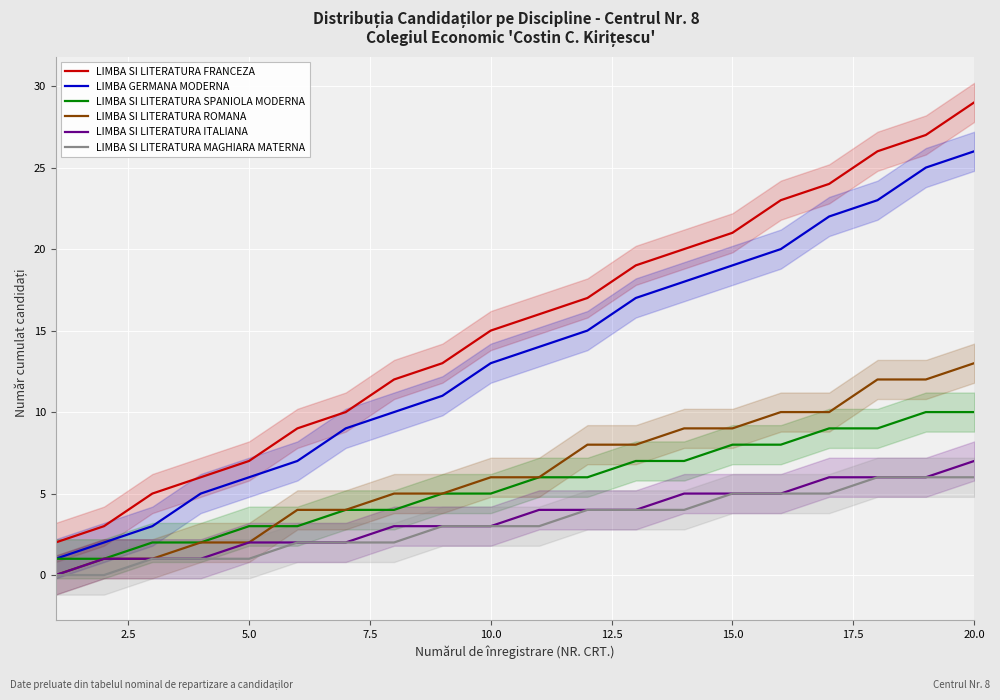

True or false: LIMBA SI LITERATURA FRANCEZA and LIMBA SI LITERATURA MAGHIARA MATERNA cross at least once.

False